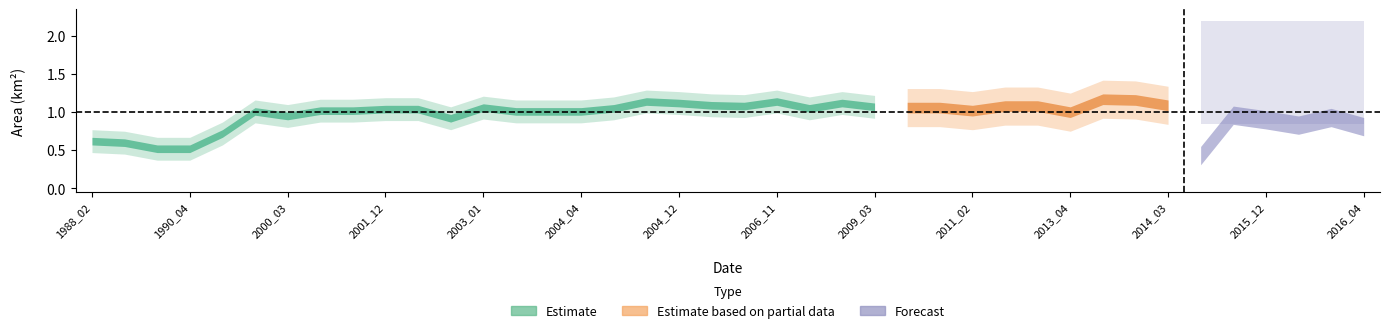

What is the difference between the maximum and minimum values in the landArea series?

0.7